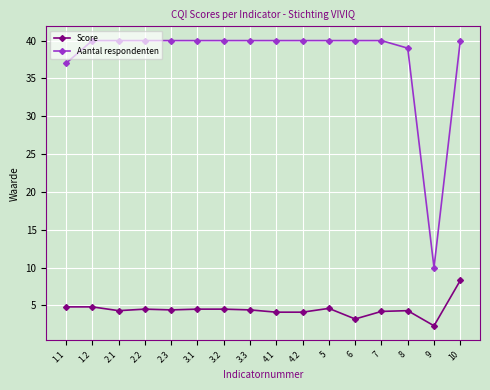

How many distinct data groups are displayed?

2